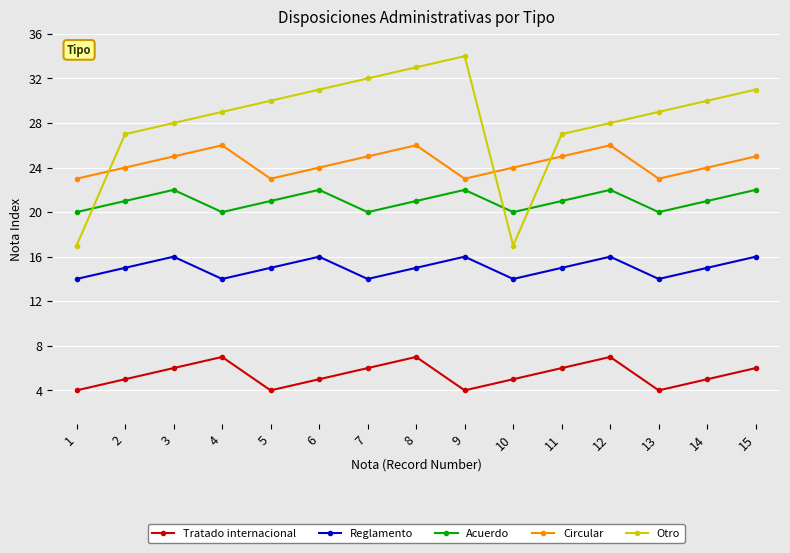

The value of Circular at 10 is 37. True or false?

False